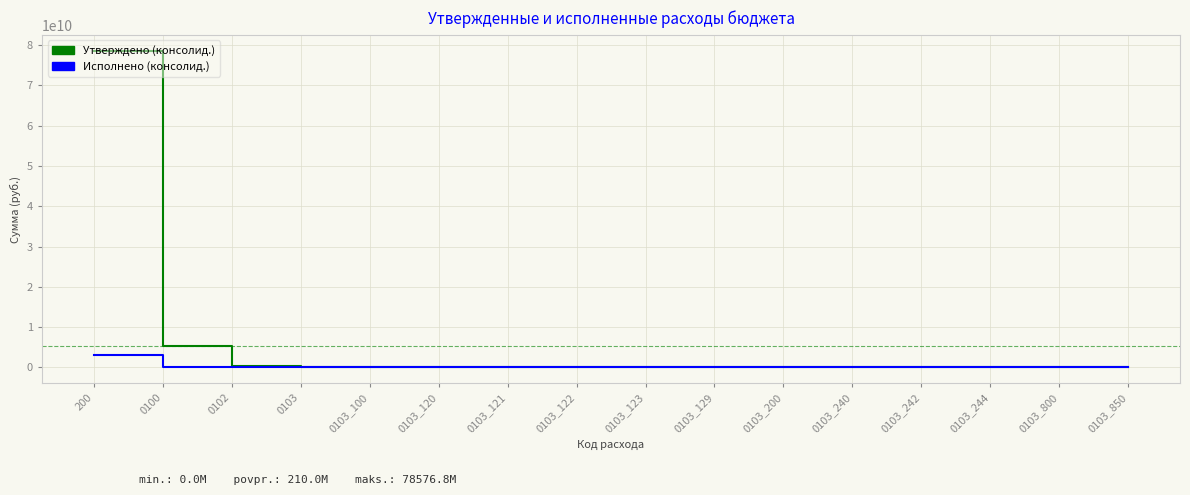

How many lines are shown in the chart?

2